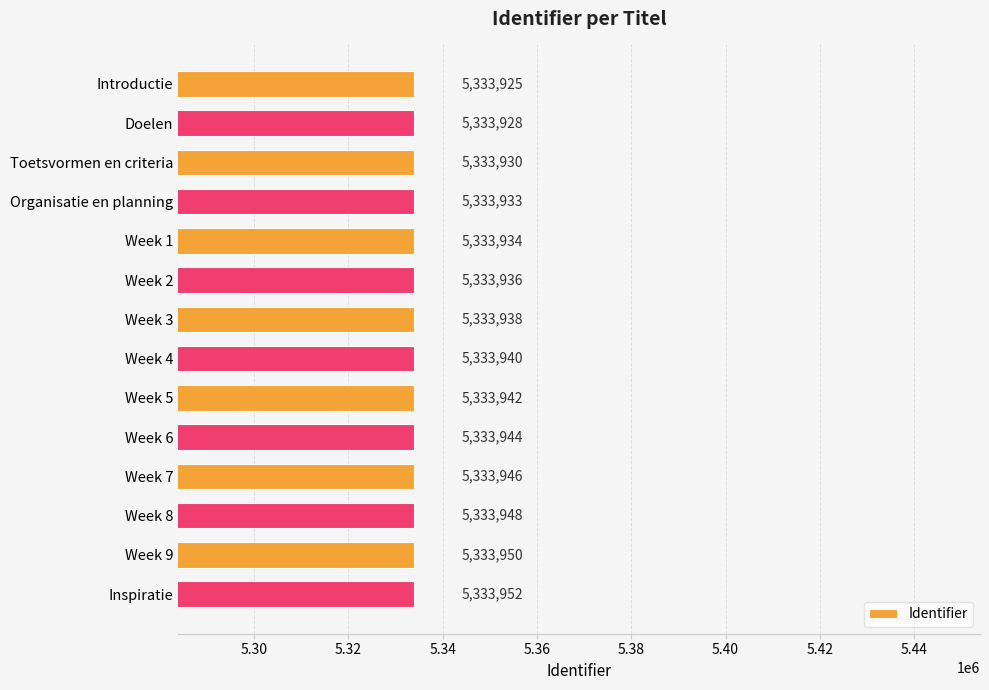

Reading bottom to top, list all the values displayed in this chart.

5333952	5333950	5333948	5333946	5333944	5333942	5333940	5333938	5333936	5333934	5333933	5333930	5333928	5333925